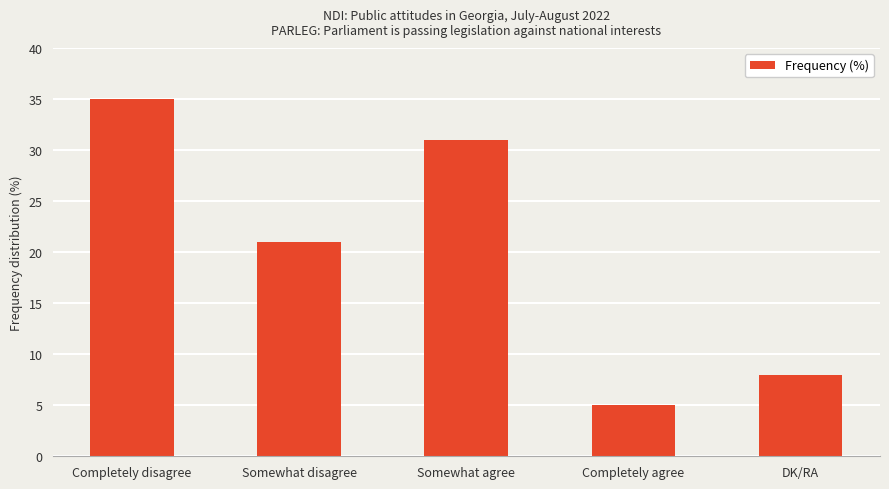

What is the difference between the second highest and second lowest values?

23